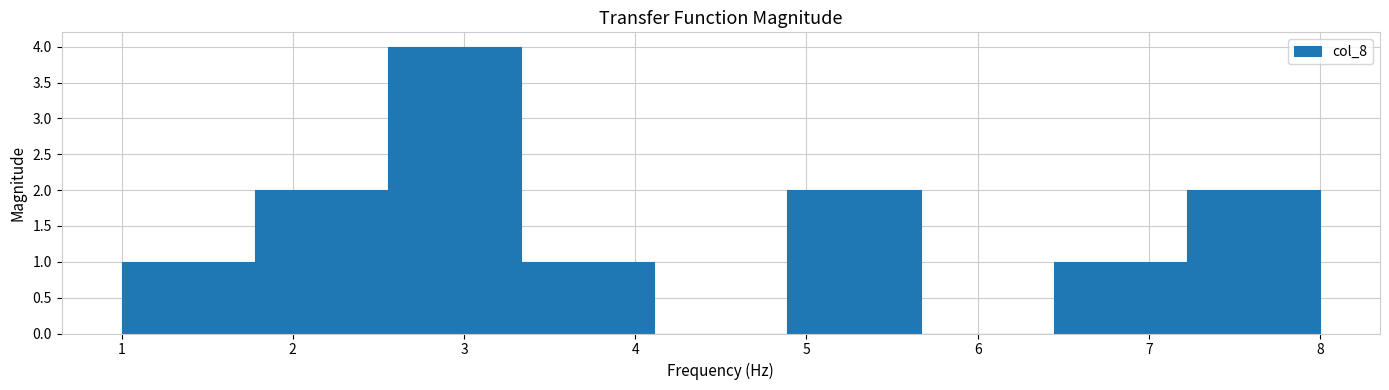

What is the height of the bar covering 1.0 to 1.8 on the x-axis? Neither the bar edges nor the heights are printed on the chart, so give them approximately, as read against the axes.

1